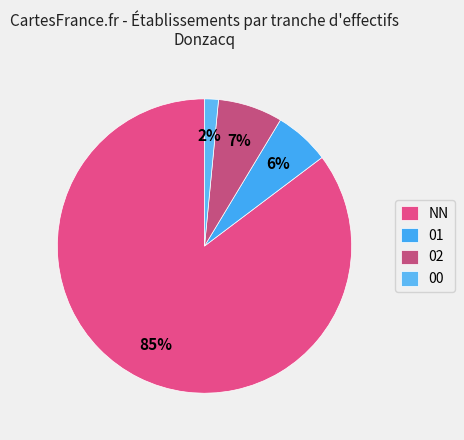

Does NN account for over 50% of the chart?

Yes